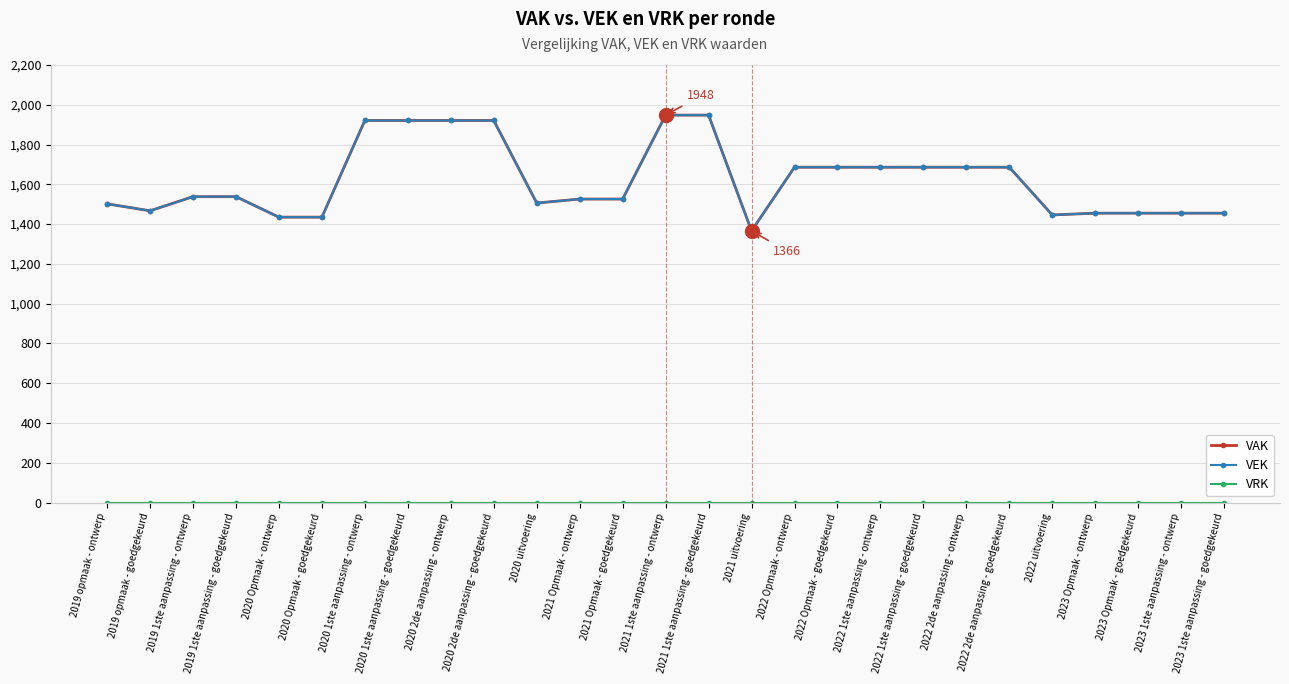

At which category is the sum across all series the highest?

2021 1ste aanpassing - ontwerp